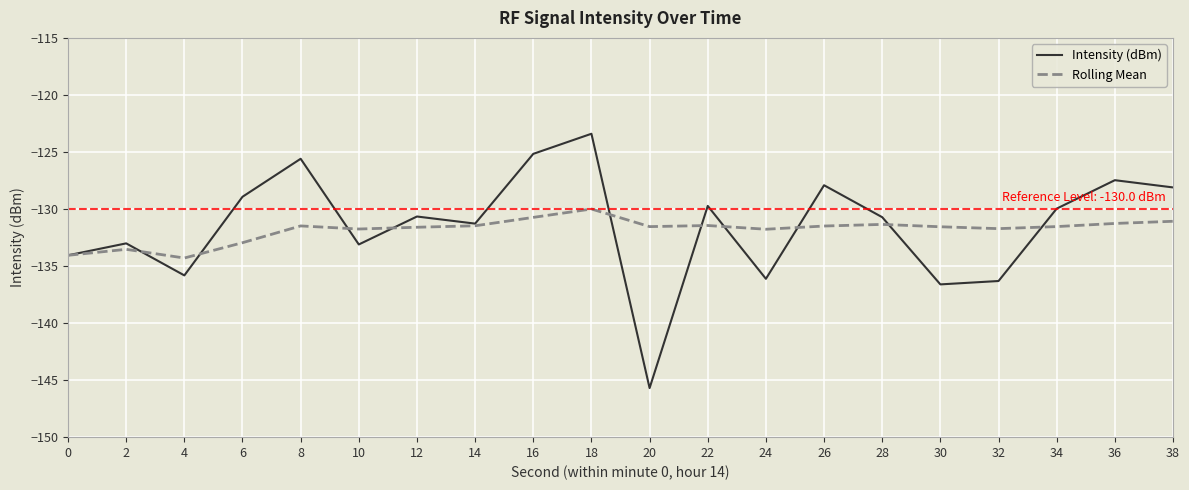

Read the Rolling Mean value at 26.

-131.5